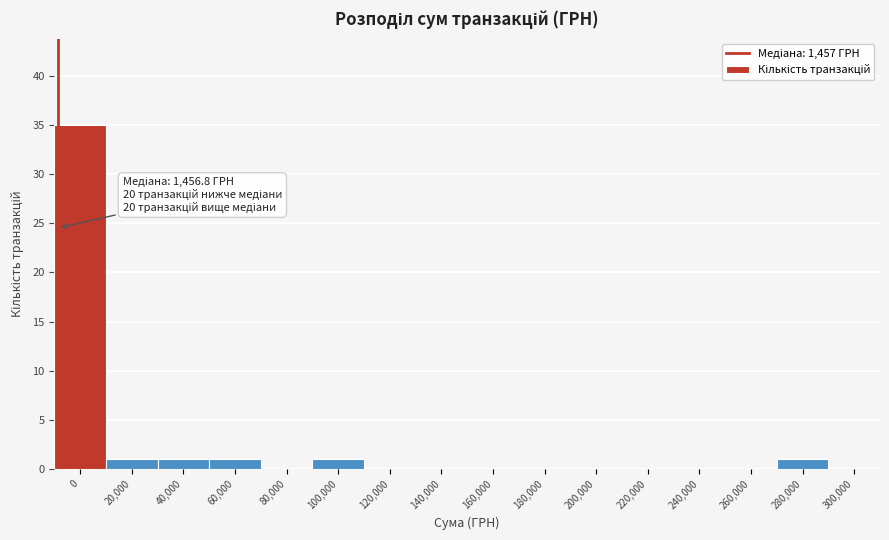

Reading left to right, transcribe all the data shown in this chart.

0=35	20,000=1	40,000=1	60,000=1	80,000=0	100,000=1	120,000=0	140,000=0	160,000=0	180,000=0	200,000=0	220,000=0	240,000=0	260,000=0	280,000=1	300,000=0